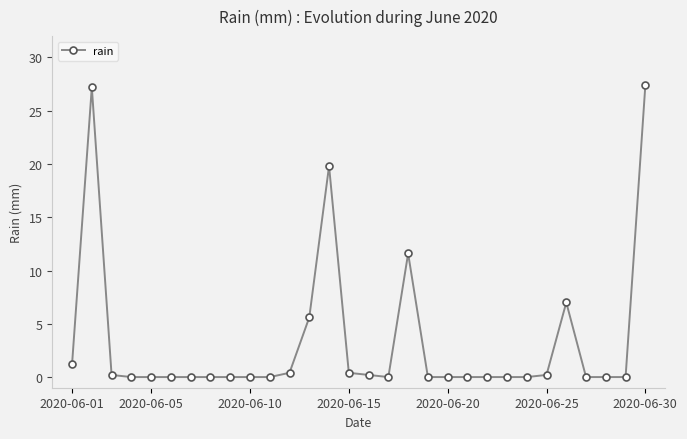

True or false: the data has more than 1 interior local peaks.

True